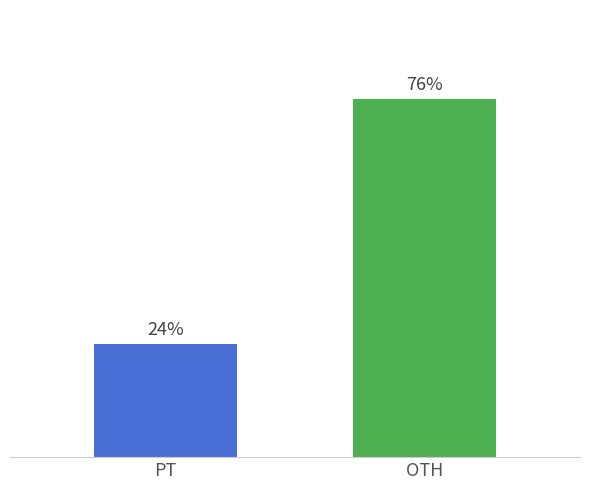

Rank the categories by value from lowest to highest.

PT, OTH